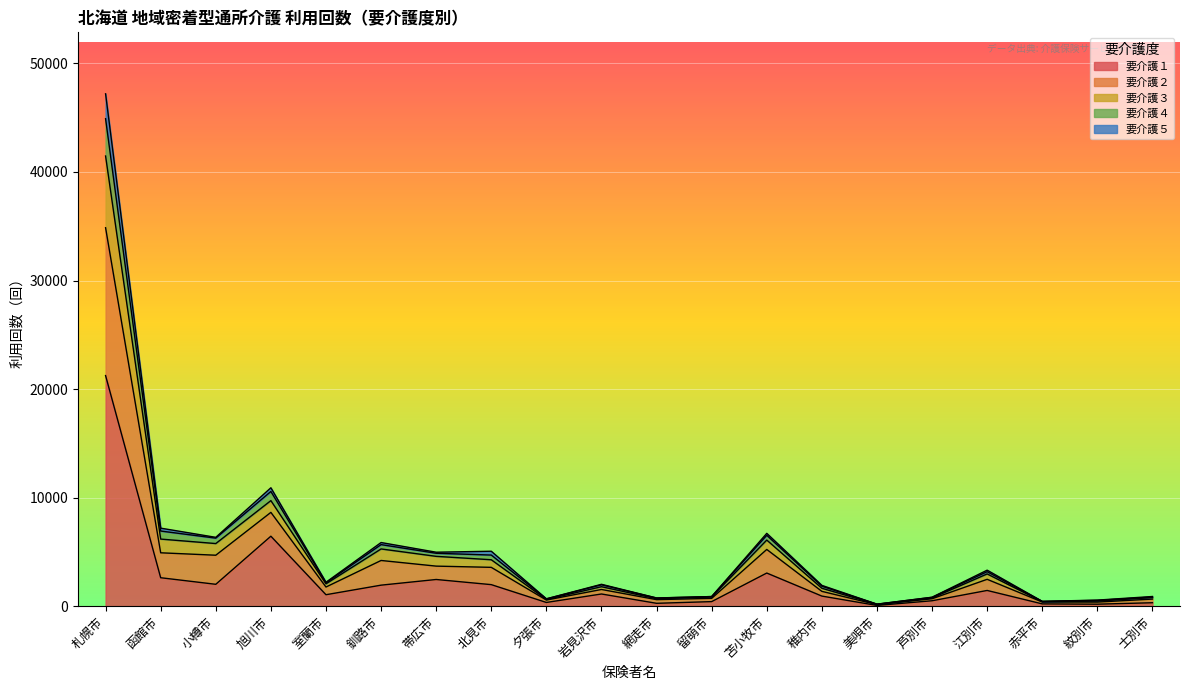

What is the value of the 要介護１ point at the 18th from the left?

210